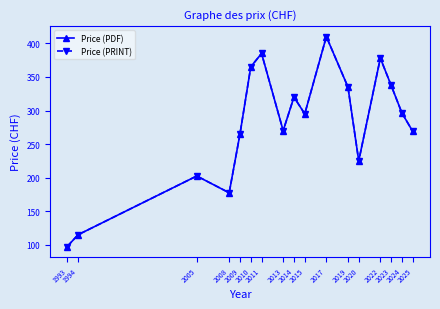

Reading right to left, transcribe all the data shown in this chart.

Price (PDF): 269.0	296.2	337.5	378.0	225.0	335.0	410.0	295.0	320.0	270.0	385.0	365.0	265.0	177.5	202.5	115.0	97.5
Price (PRINT): 269.0	296.2	337.5	378.0	225.0	335.0	410.0	295.0	320.0	270.0	385.0	365.0	265.0	177.5	202.5	115.0	97.5